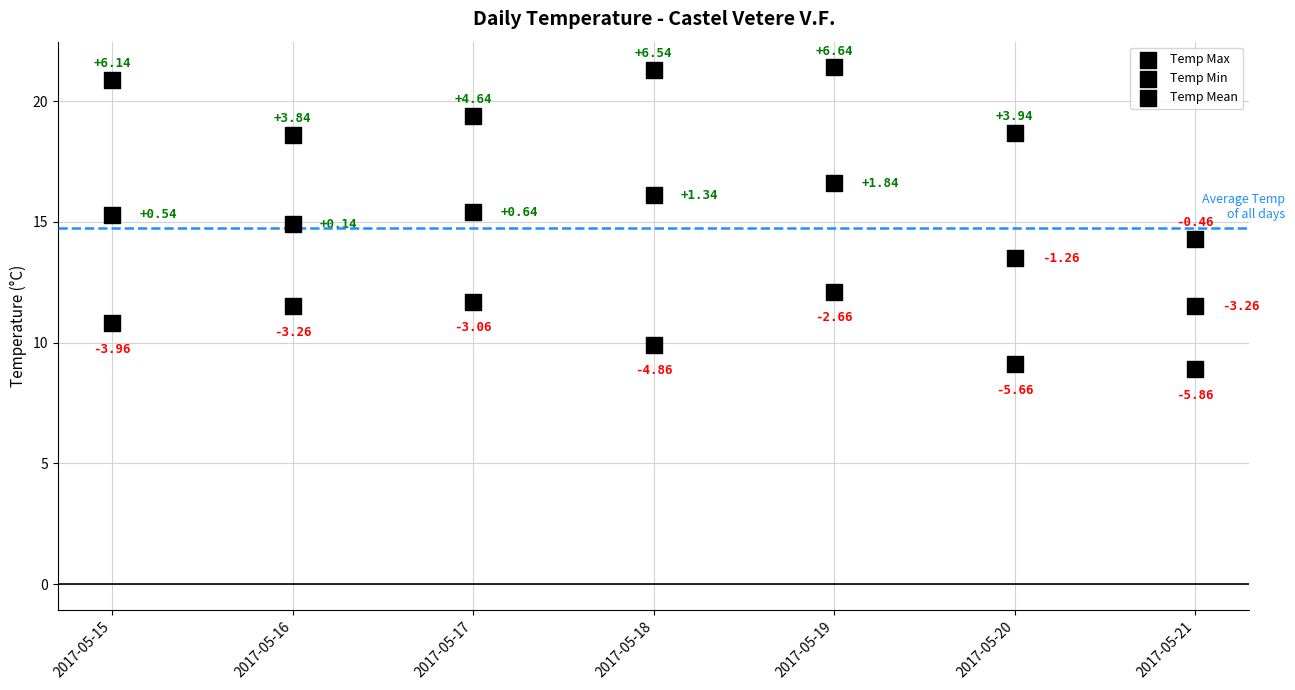

Count the number of points in this scatter plot.

21